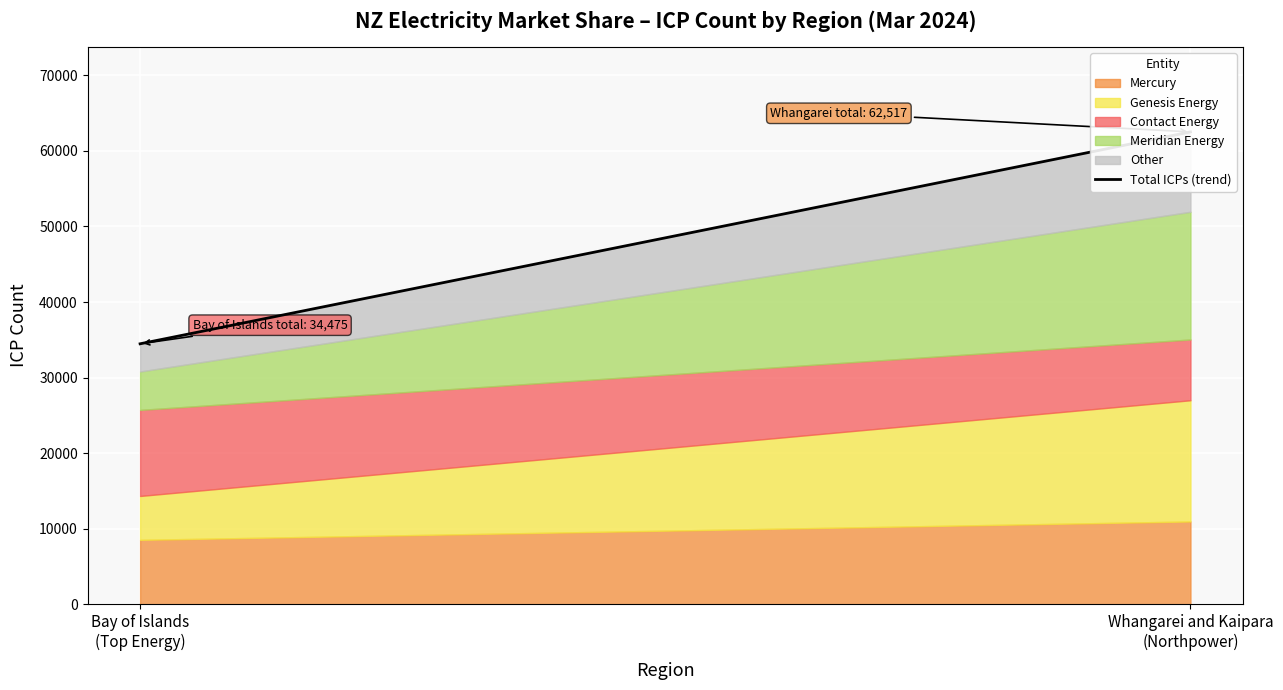

How many intersections are there between Genesis Energy and Meridian Energy?

1